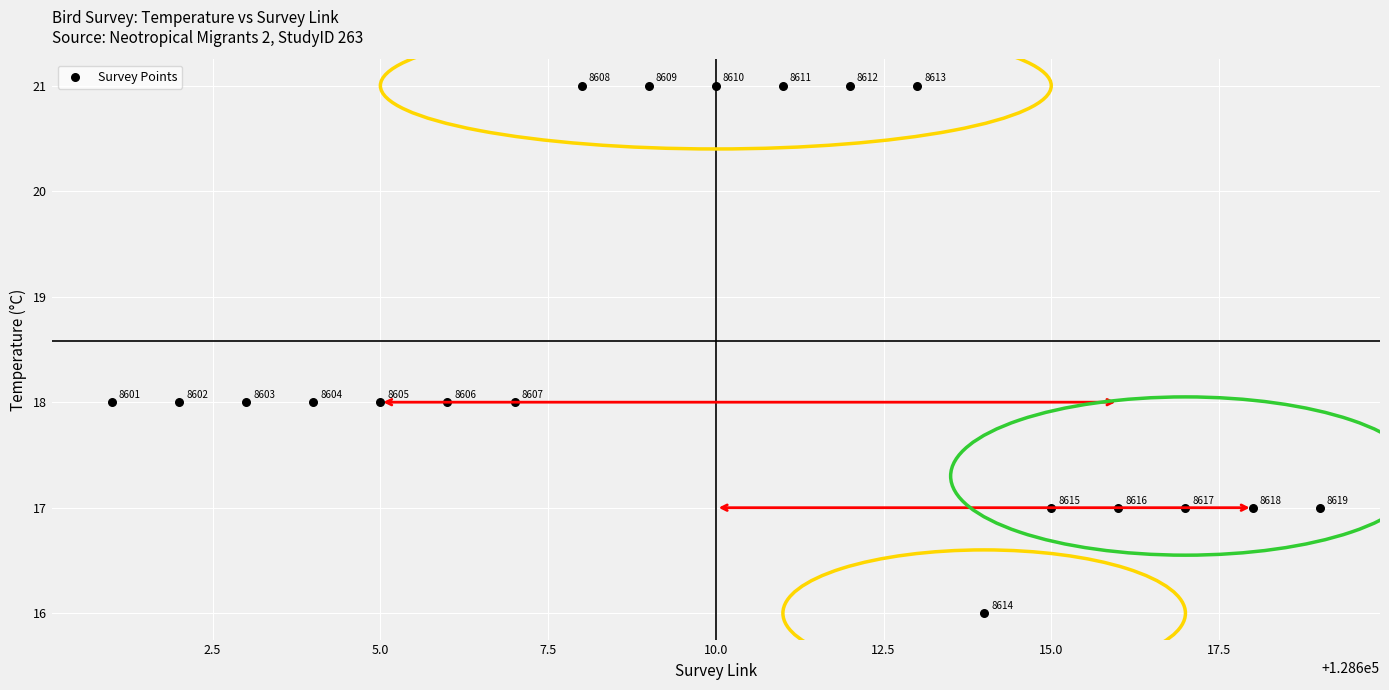

What is the range of Y values (max minus min)?

5